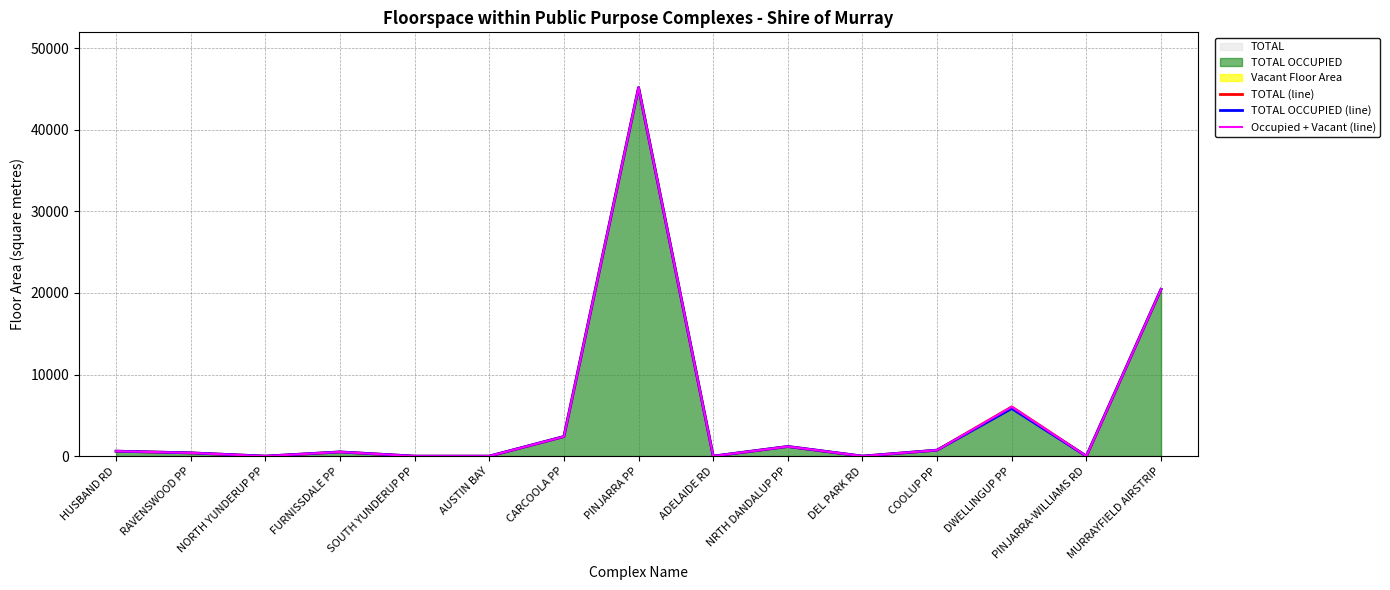

How many values in the TOTAL (line) series exceed 515?

7